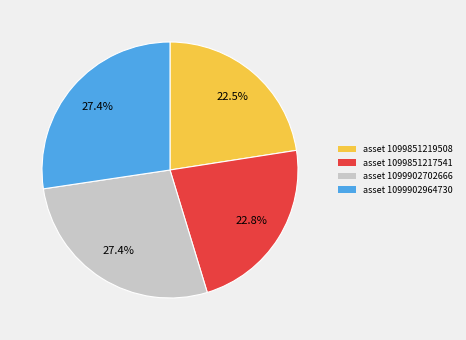

Approximately how many times larger is the value at asset 1099902964730 compared to asset 1099851219508?

1.2